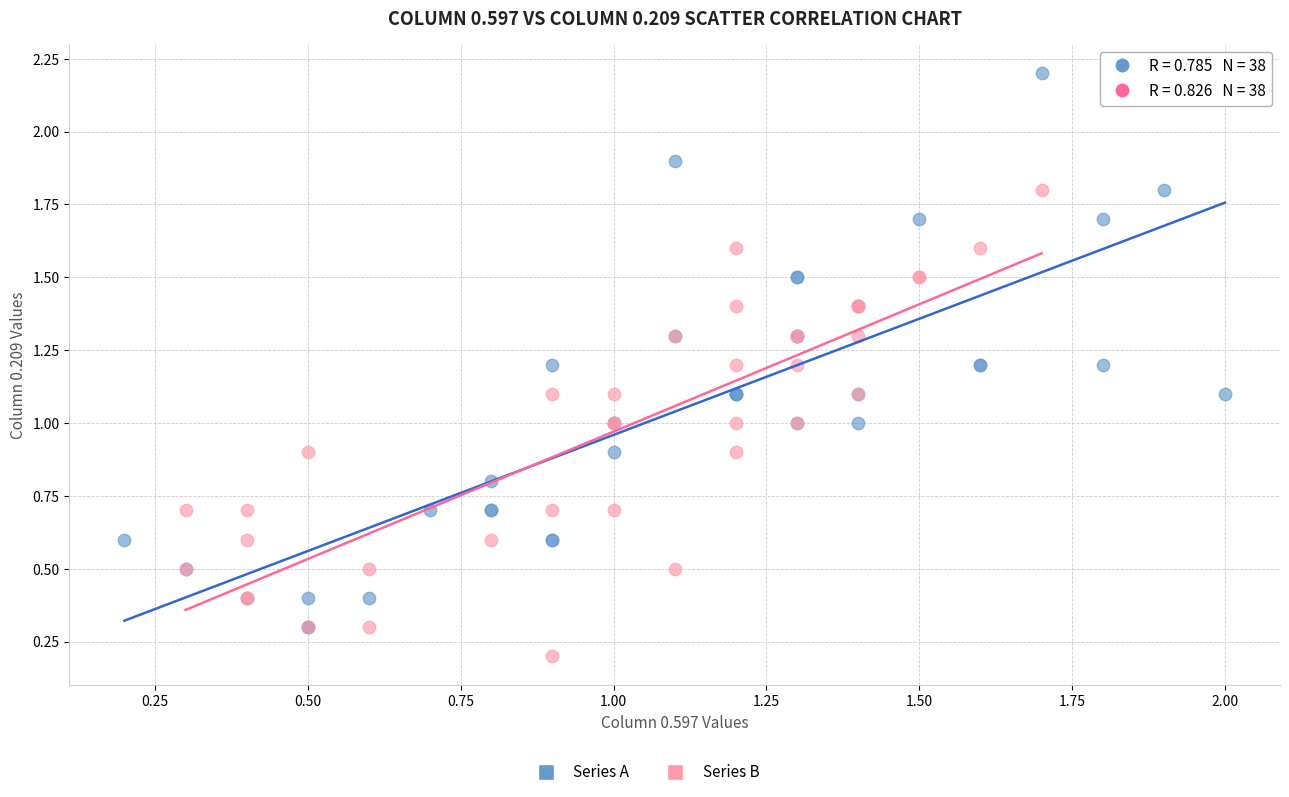

Which series has the largest Y range (max minus min)?

Series A